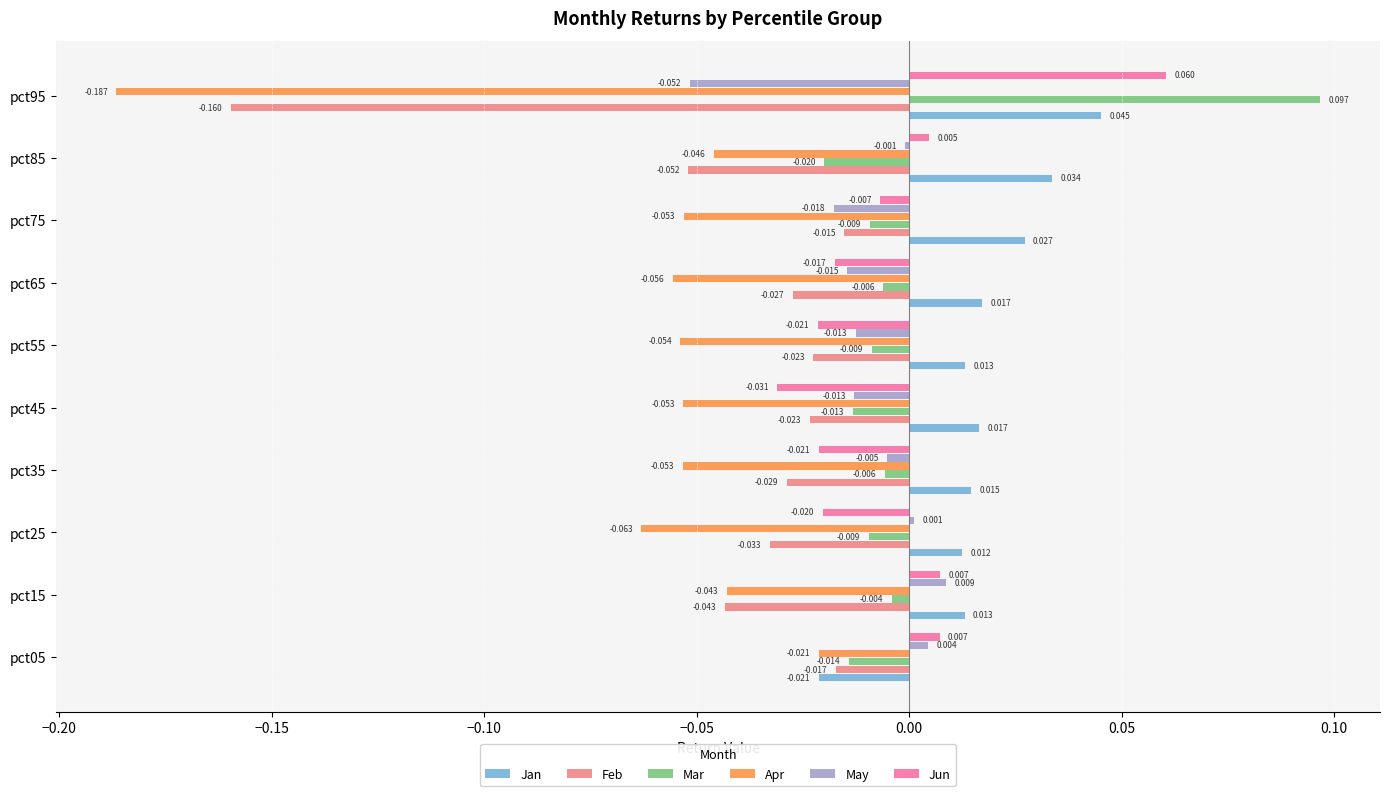

How many data points in Jan are above 0?

9